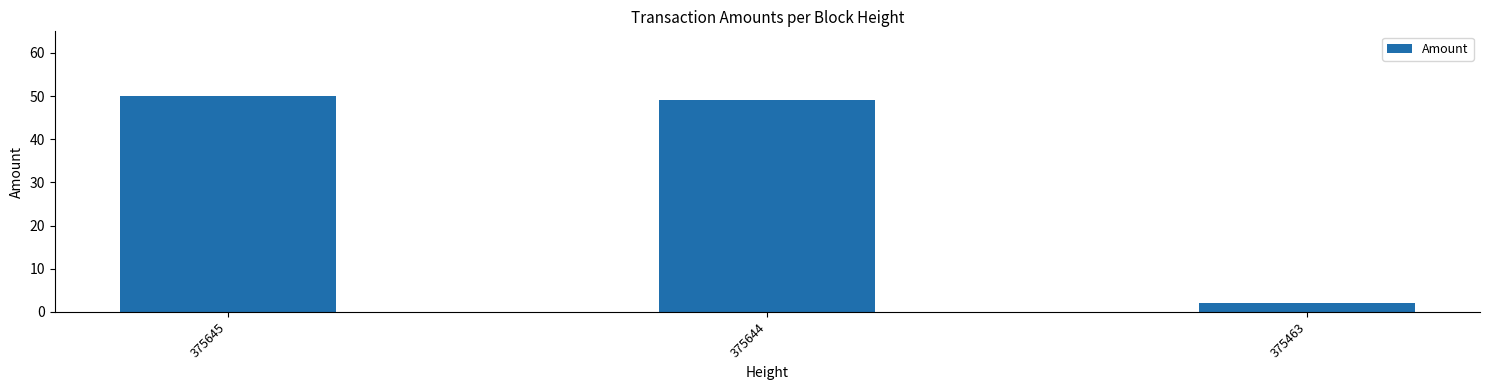

Which category has the lowest value across all series?

375463